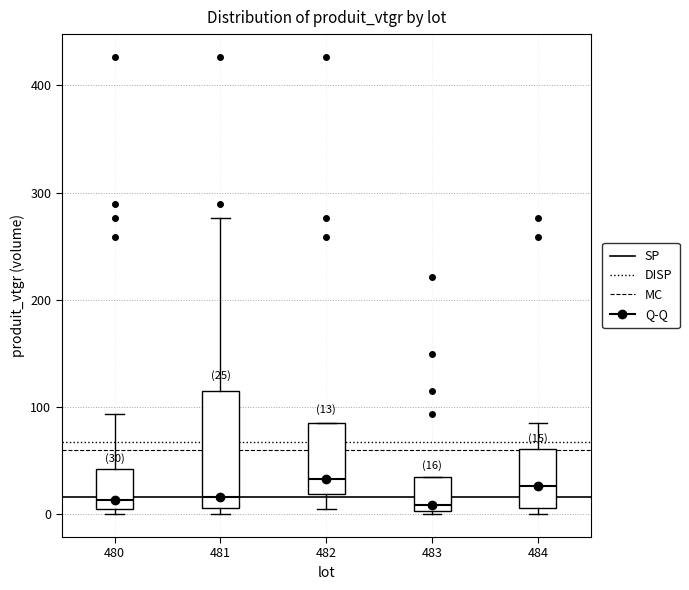

Comparing the boxes themselves (not the whiskers), which one is the tallest?

481